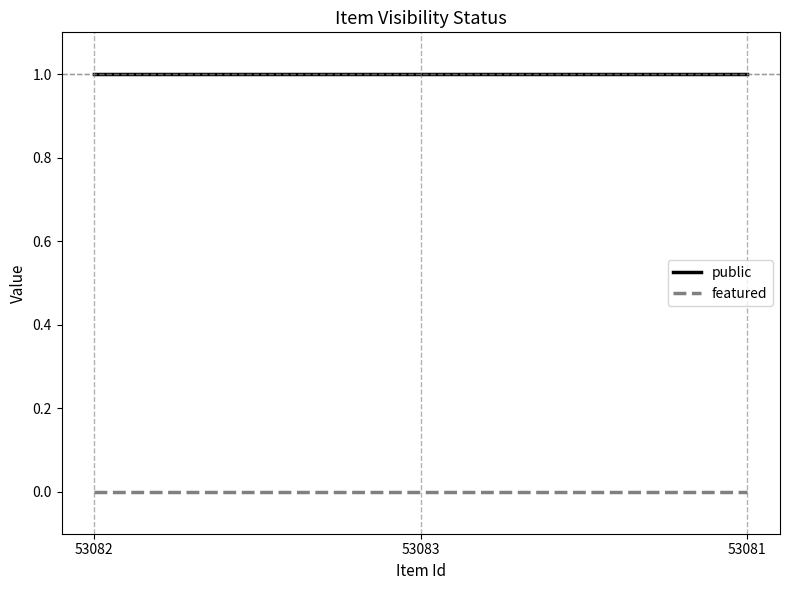

What is the sum of all public values?

3